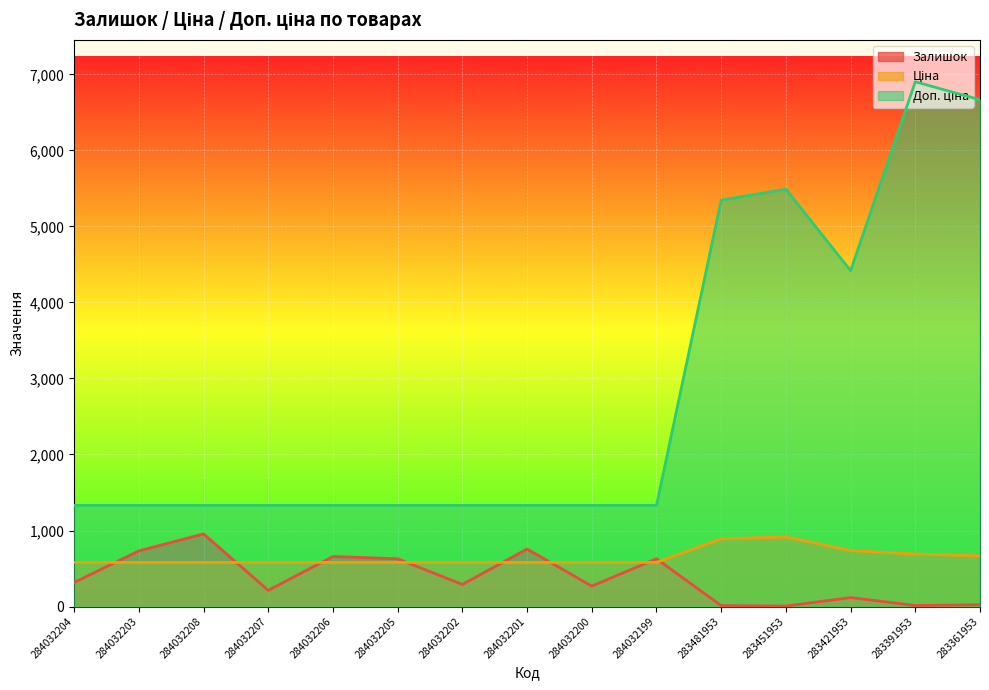

Between 284032203 and 284032202, which series saw the biggest shift?

Залишок